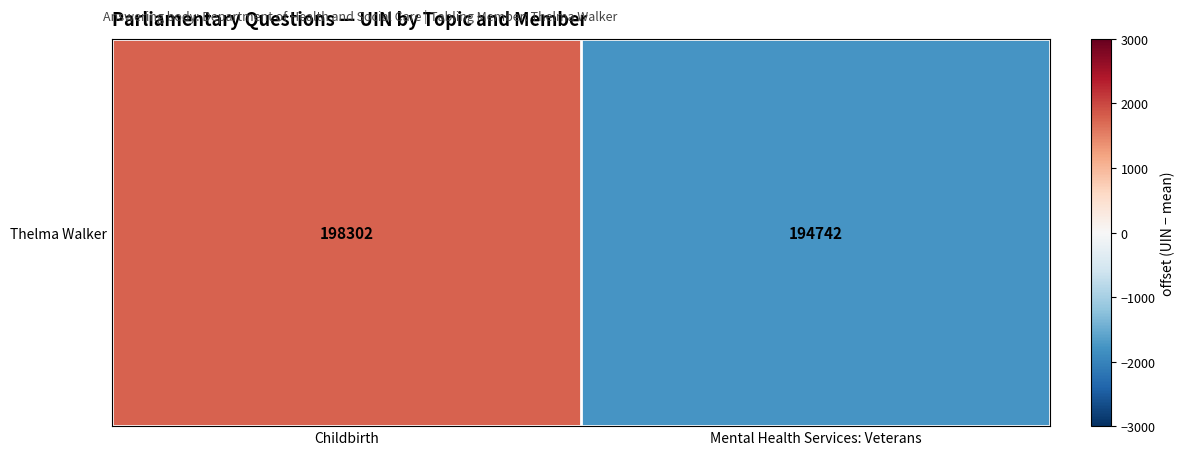

Which label corresponds to the smallest value in the chart?

Mental Health Services: Veterans